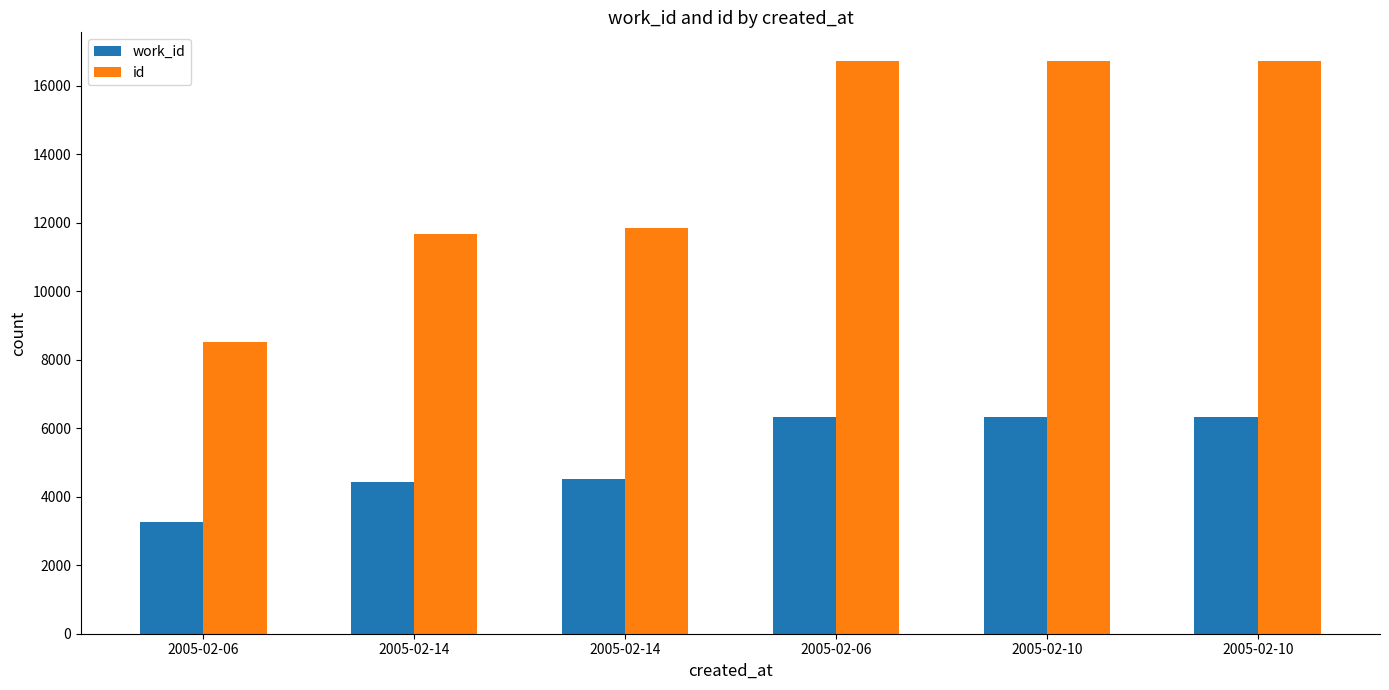

What are all the series names shown in the legend?

work_id, id